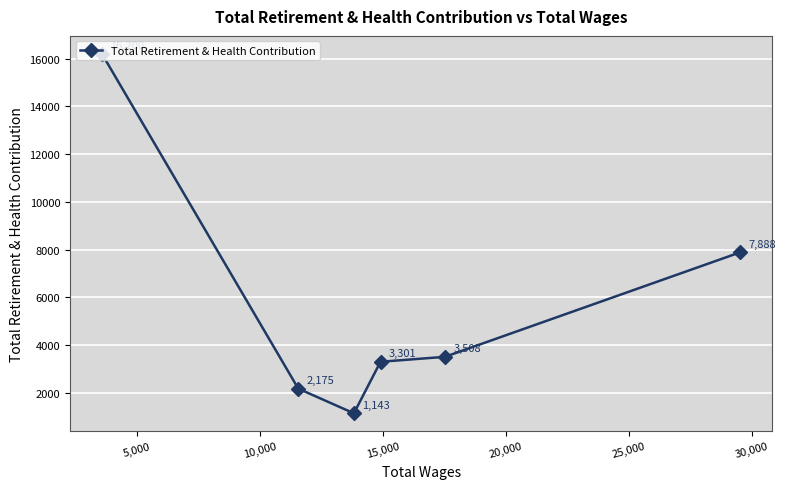

True or false: there are more than 2 points higher than both neighbors.

False